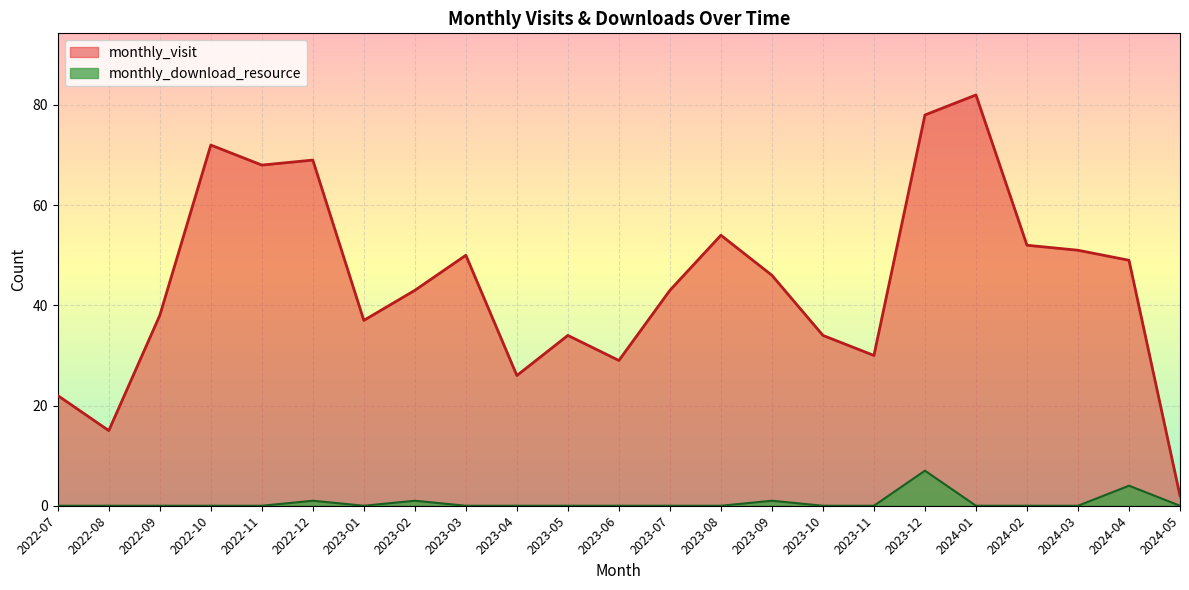

How many lines are shown in the chart?

2